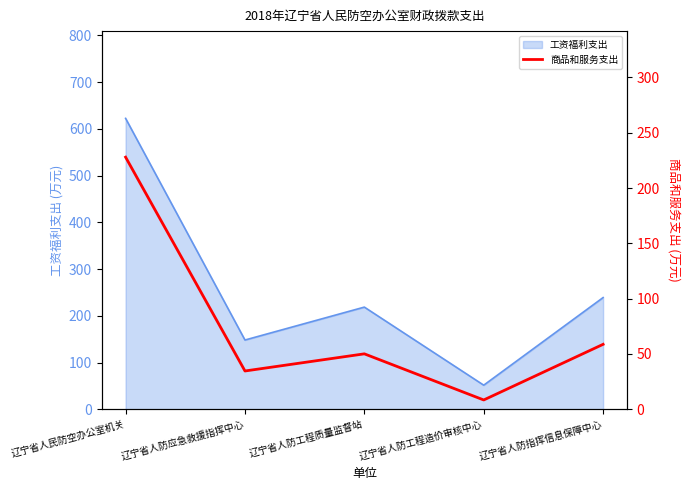

Which label corresponds to the largest value in the chart?

辽宁省人民防空办公室机关